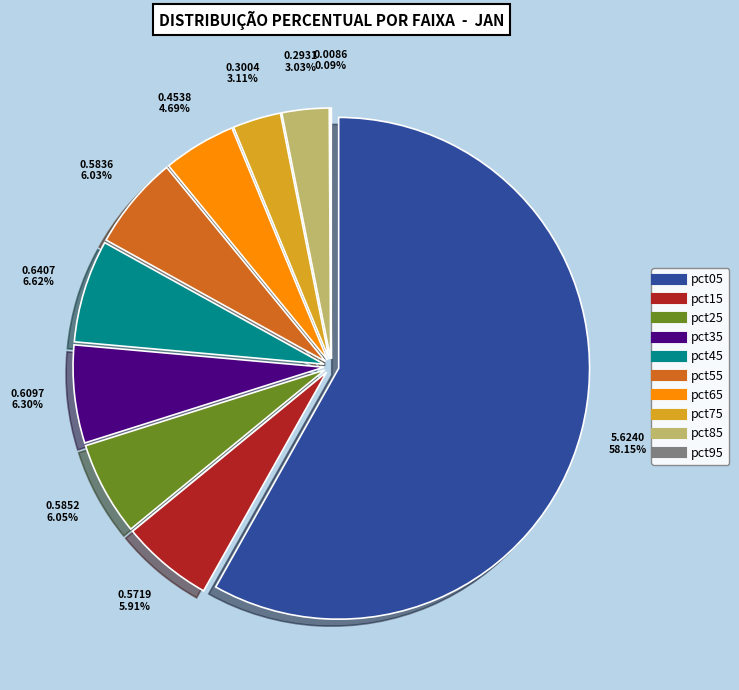

To the nearest percent, what percentage of the pie is pct15?

6%